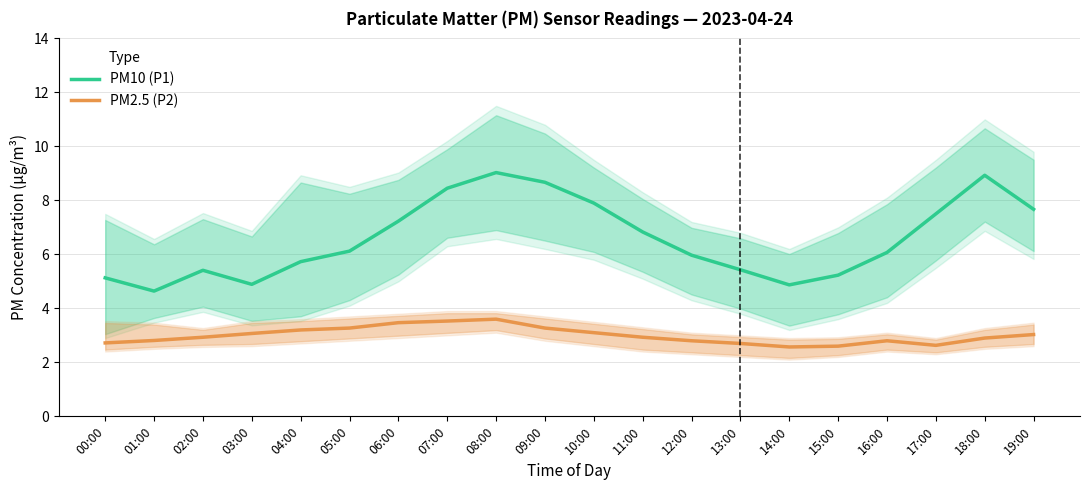

The PM2.5 (P2) series shows 5.5 at 08:00. True or false?

False